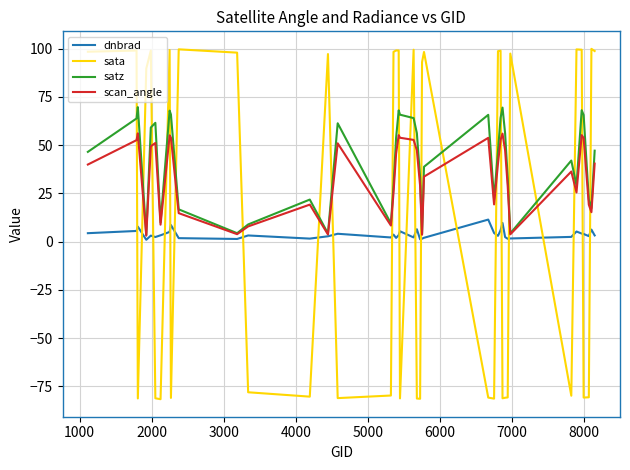

What is the sum of all sata values?

524.0